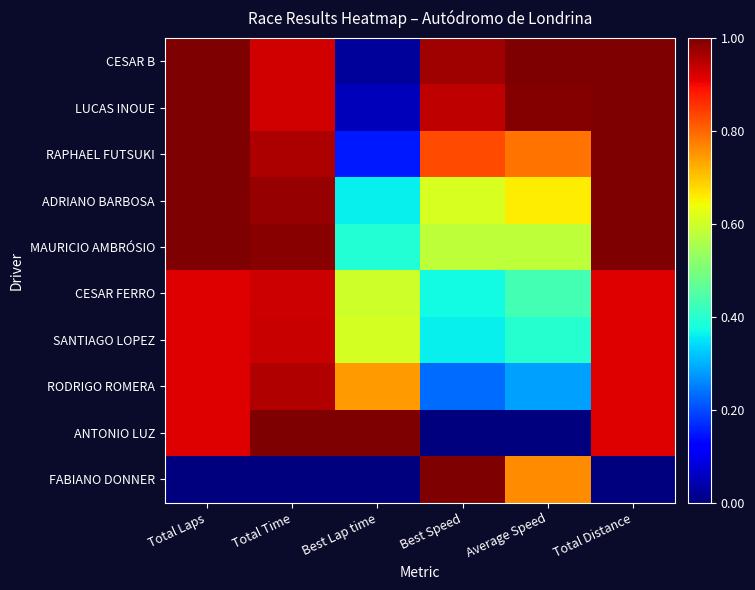

What is the spread (max minus min) of values at Average Speed?

1.0